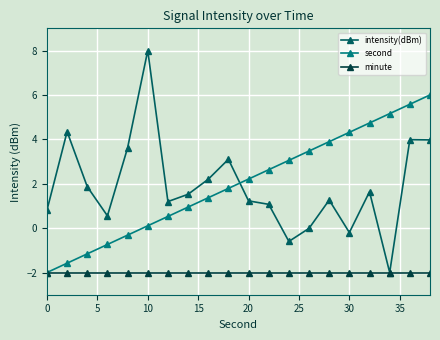

Which series has the widest spread of values?

intensity(dBm)